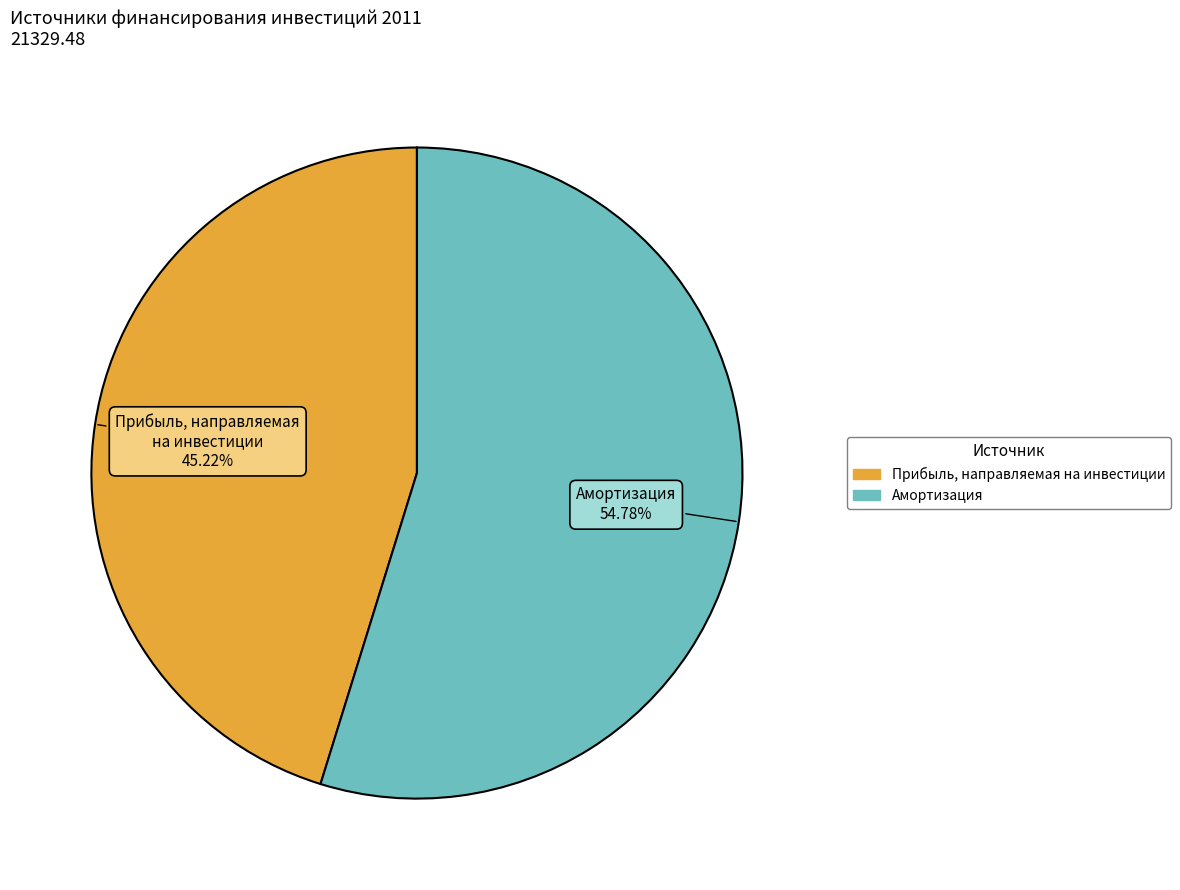

Is there any slice that represents more than half of the pie?

Yes